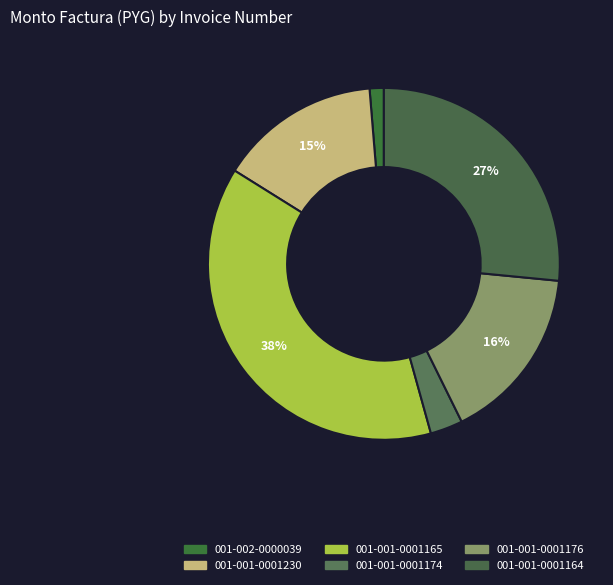

Combined, what portion of the pie is 001-001-0001230 and 001-001-0001165?

53.0%